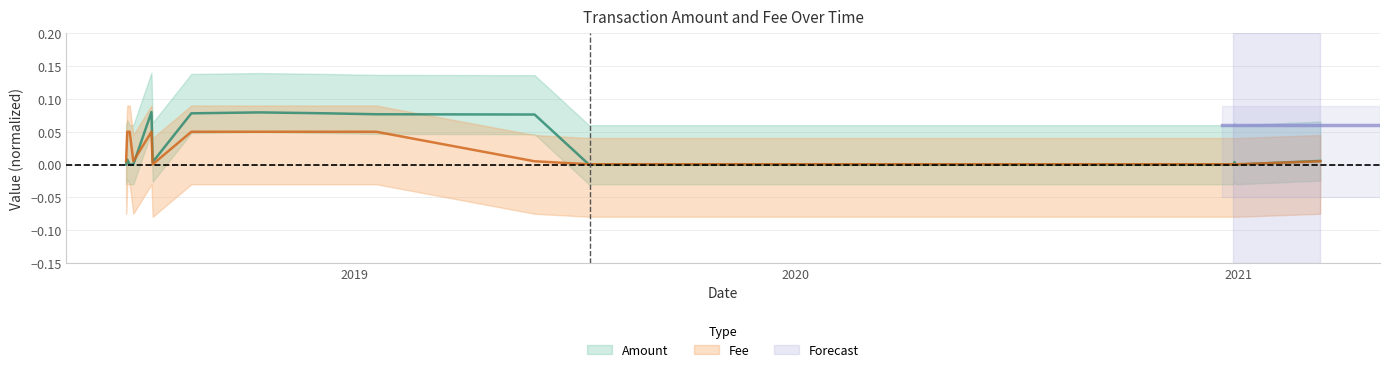

Which category has the highest value in the Fee series?

2019